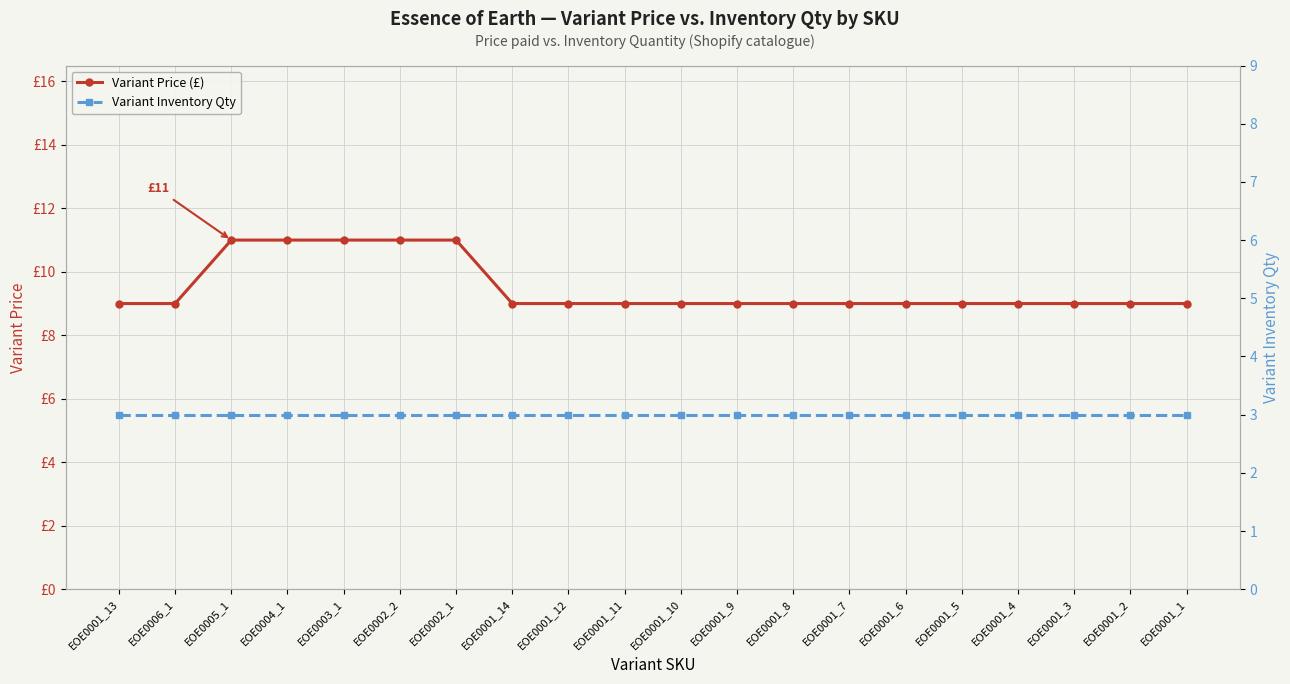

What is the label of the 2nd point from the right?

EOE0001_2